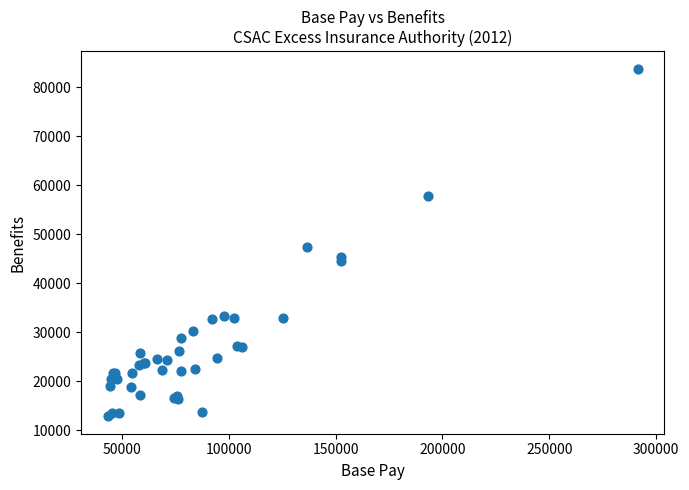

What Y value in the scatter plot is closest to 48341?

47392